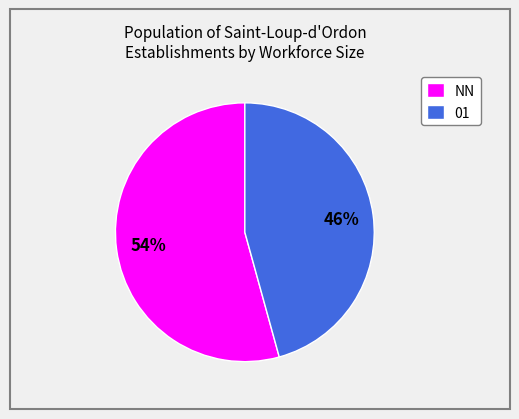

The NN slice represents 47% of the pie. True or false?

False